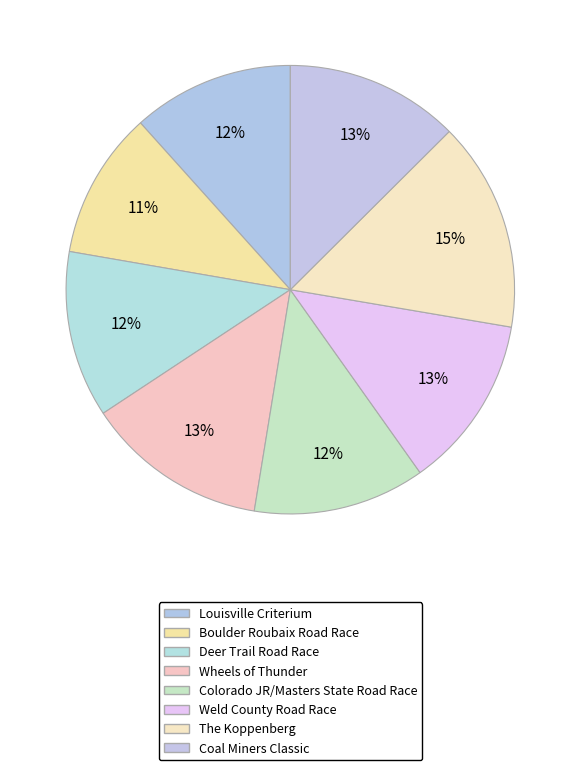

How many segments does this pie chart have?

8